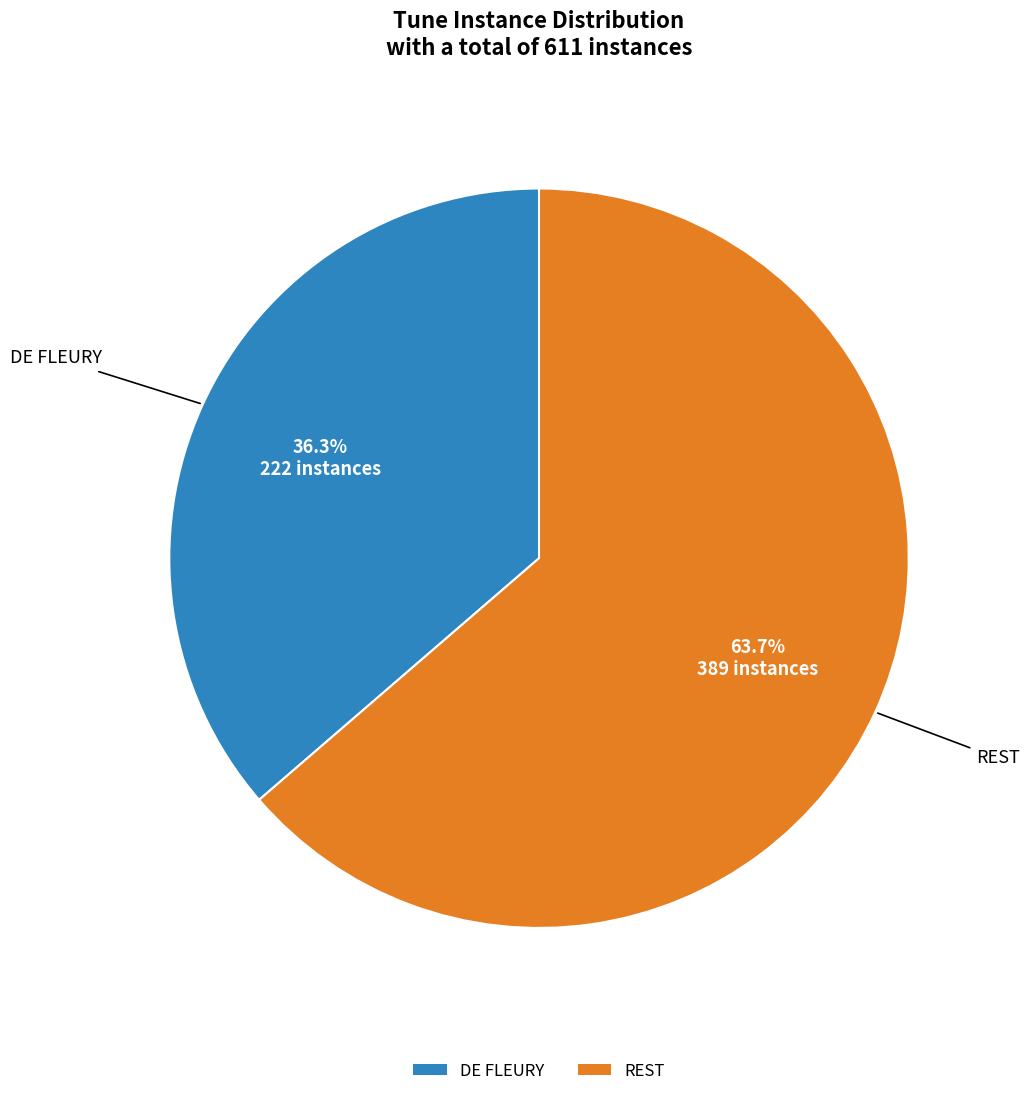

To the nearest percent, what portion does REST represent?

64%